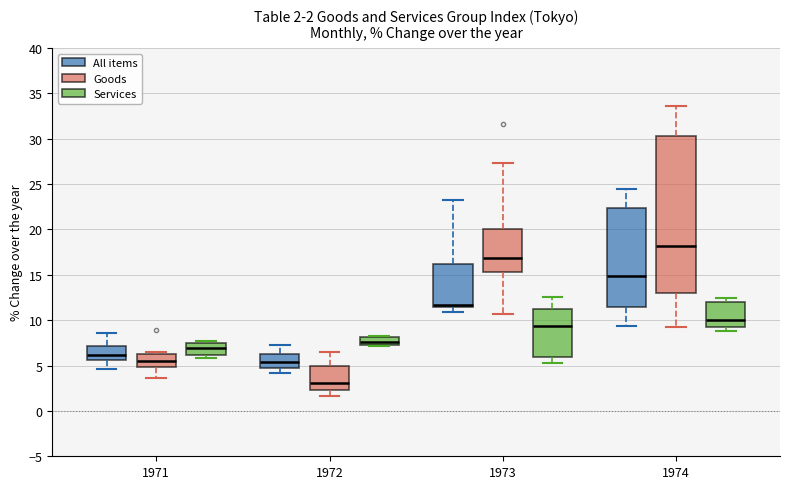

Which box is the tallest, from its lower edge to its upper edge?

1974 (Goods)